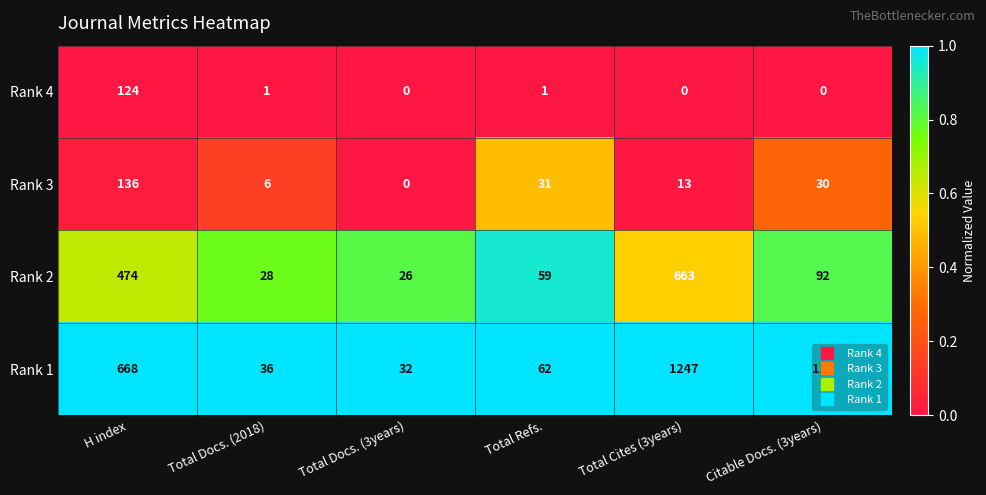

The value of Rank 3 at H index is 182. True or false?

False